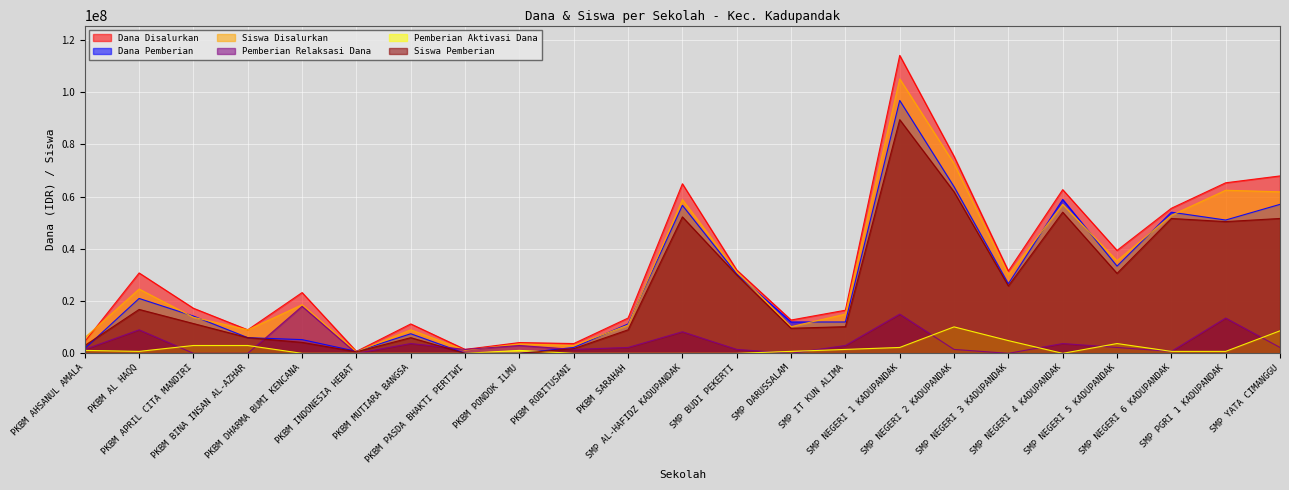

How many data points in Dana Disalurkan are less than 23250000?

11